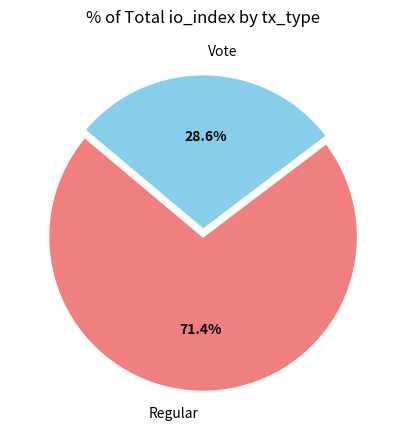

Rank the categories by value from lowest to highest.

Vote, Regular